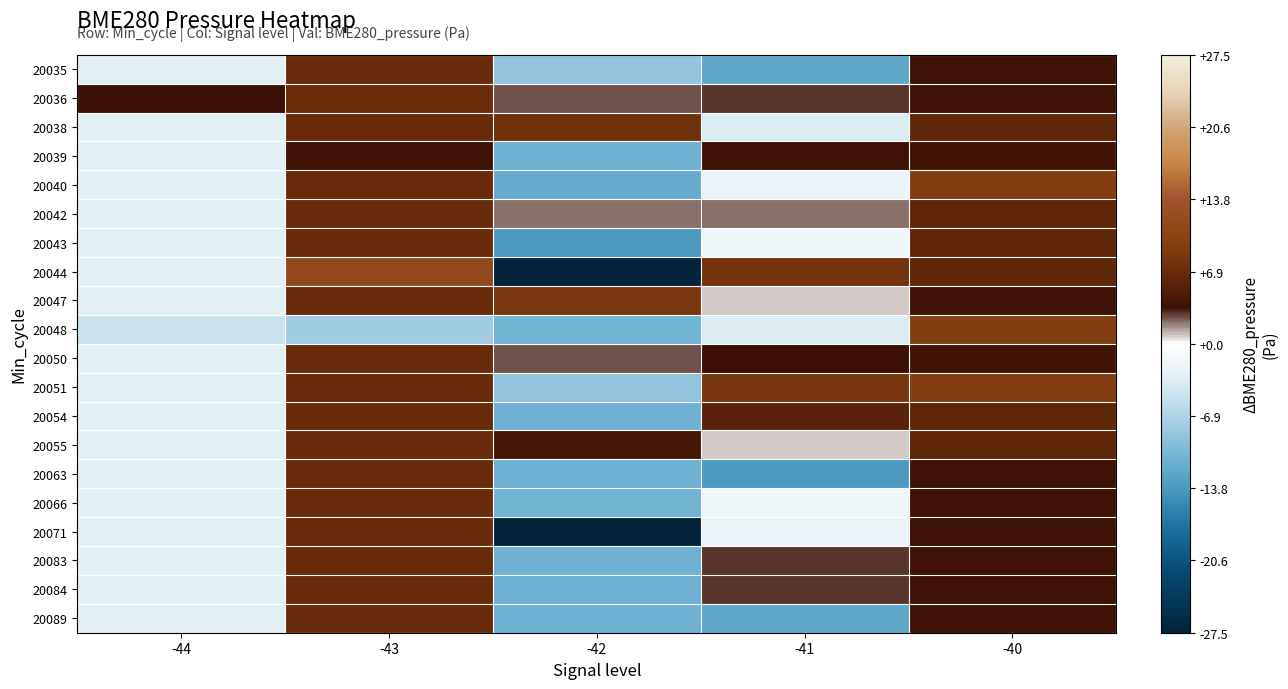

What is the smallest value displayed?

-27.5